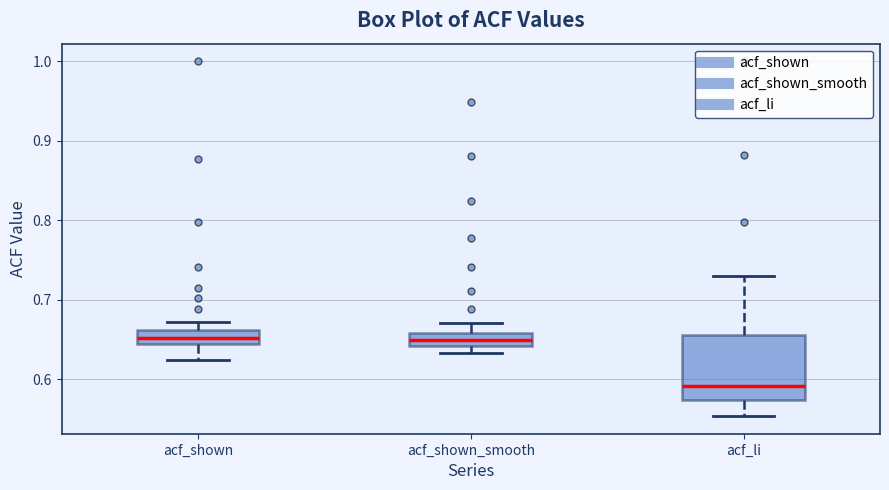

Reading left to right, read every box against the y-axis: the position of its median line, the range the box covers, and the ends of its whiskers. The values are not printed on the chart, so give them approximately, as read against the axis.

acf_shown: median 0.65, box 0.64 to 0.66, whiskers 0.63 to 0.67
acf_shown_smooth: median 0.65, box 0.64 to 0.66, whiskers 0.63 to 0.67
acf_li: median 0.59, box 0.57 to 0.66, whiskers 0.55 to 0.73